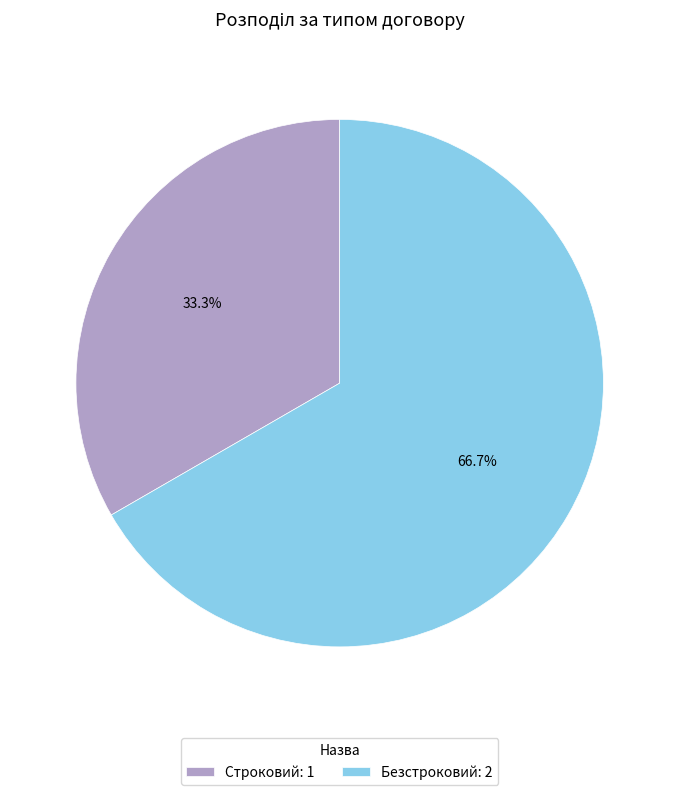

To the nearest percent, what is the combined percentage of Безстроковий and Строковий?

100%